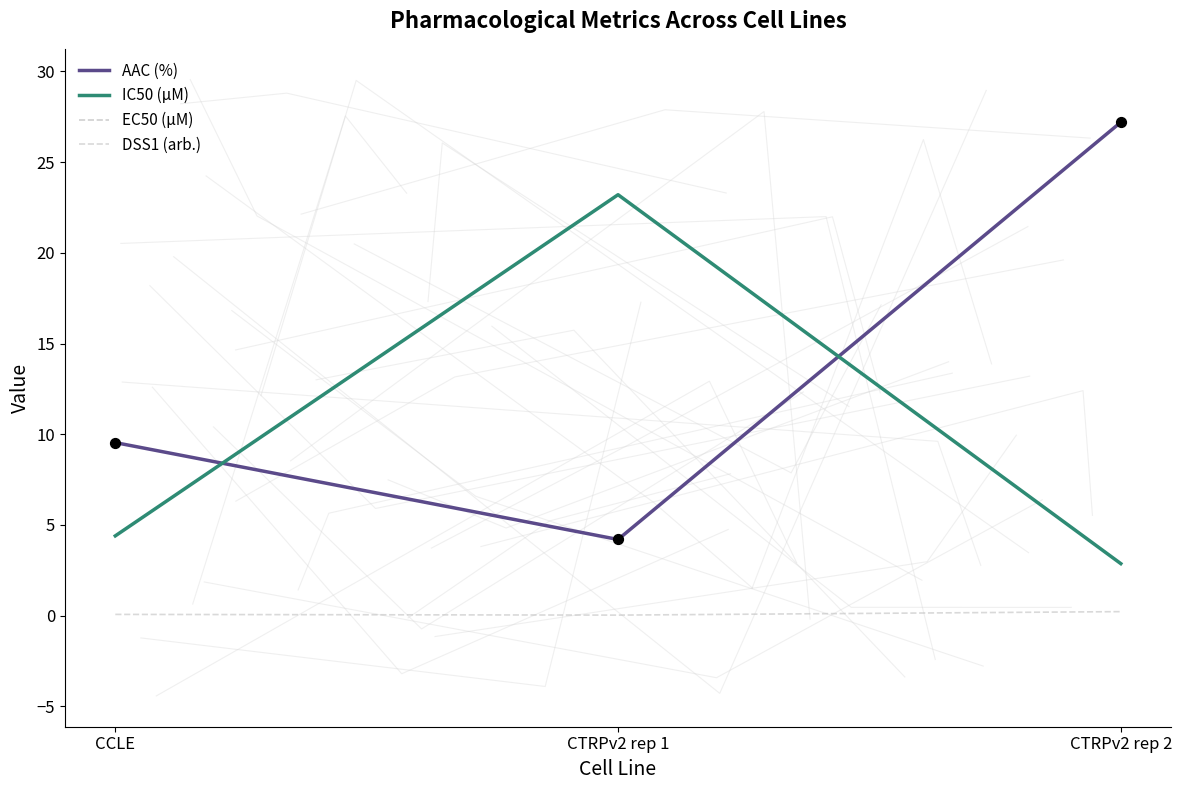

Which series has the largest Y range (max minus min)?

AAC (%)